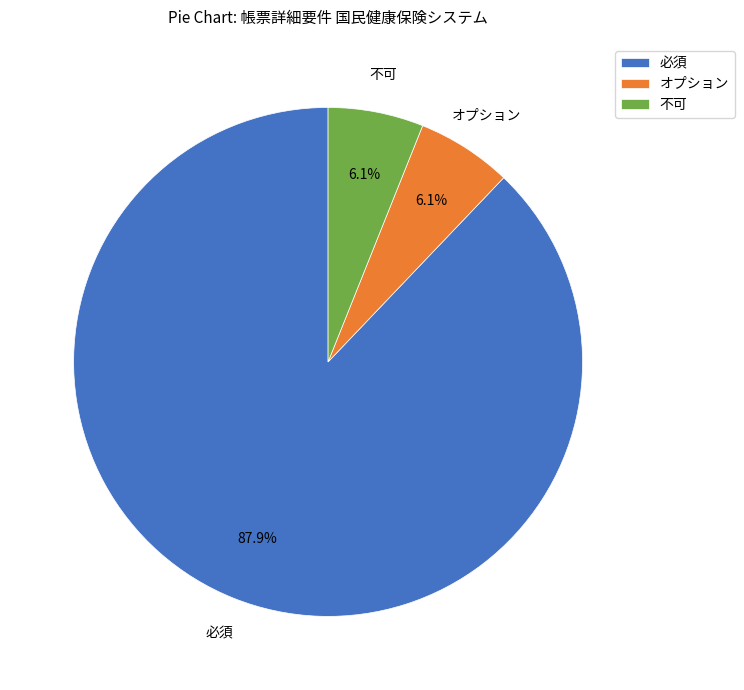

What percentage do 不可 and 必須 together represent?

93.9%